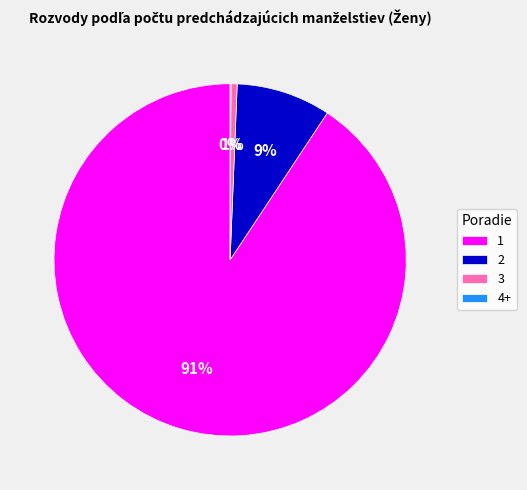

Is there a majority slice in this chart?

Yes